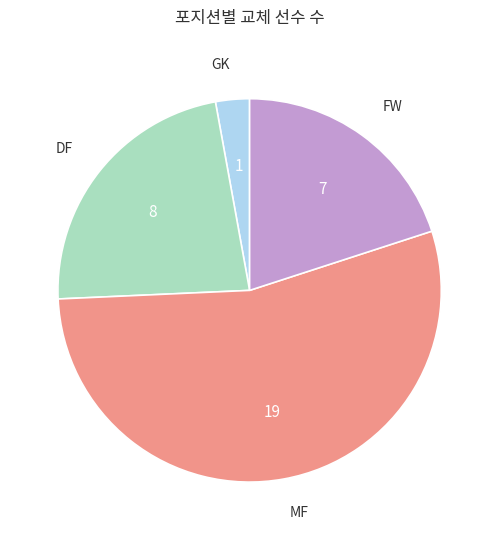

Which category has the biggest portion of the pie?

MF